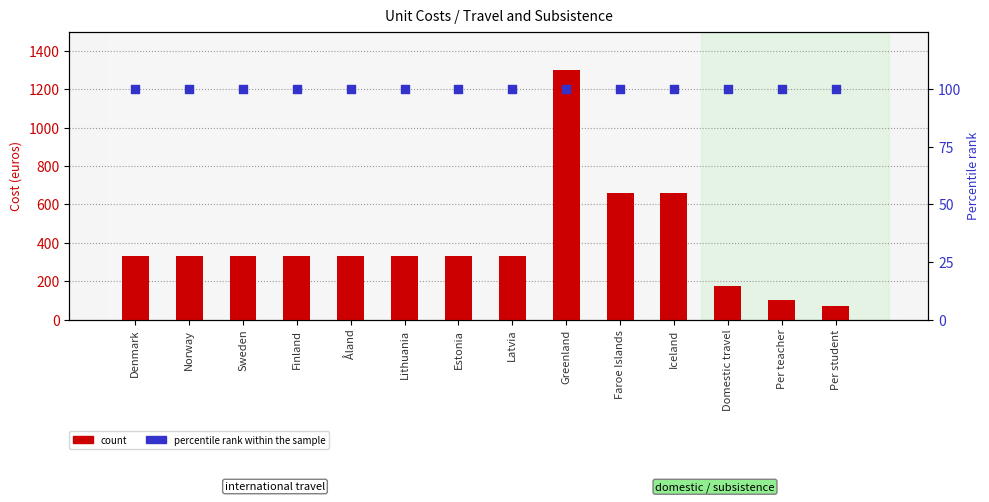

Which series has the largest Y range (max minus min)?

count